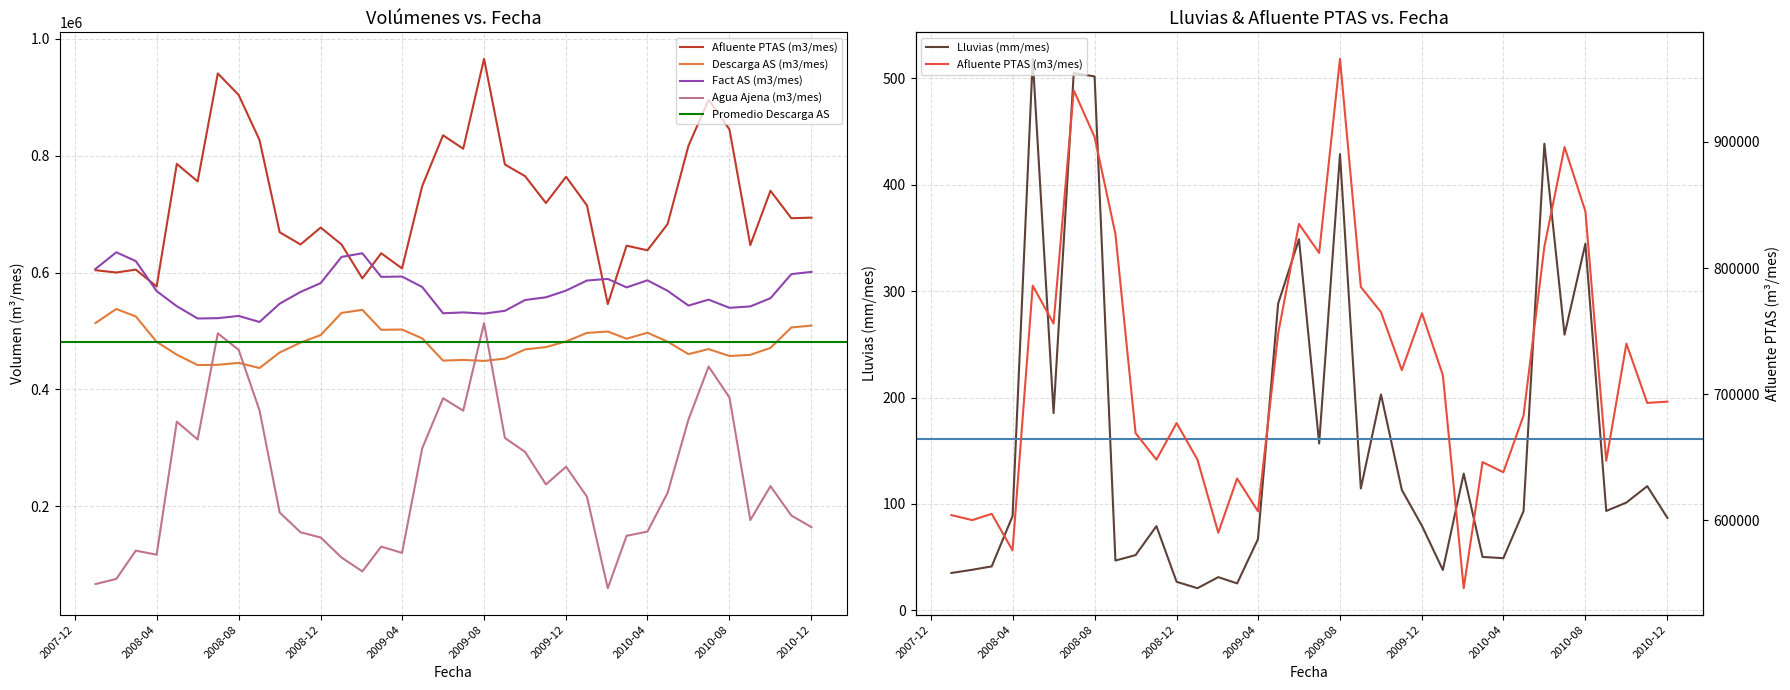

True or false: Fact AS (m3/mes) and Lluvias (mm/mes) cross at least once.

False